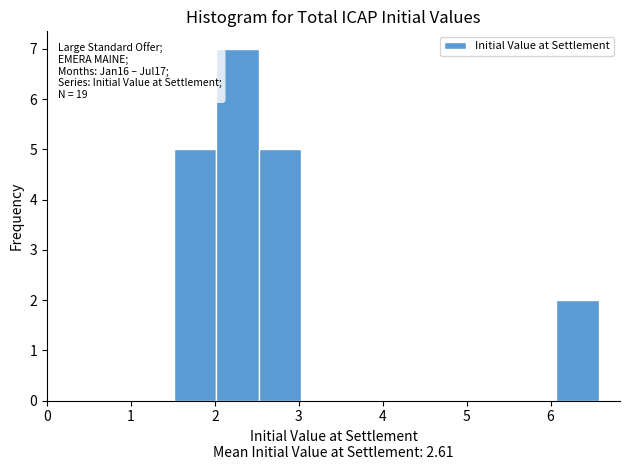

Which range on the x-axis has the tallest bar?

2.0 to 2.5